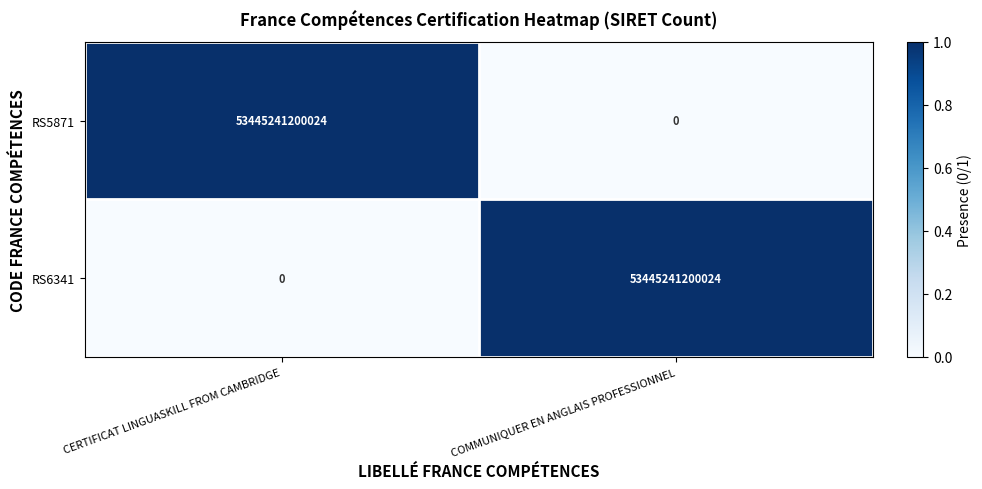

Is it true that RS6341 equals 13411658552490 at COMMUNIQUER EN ANGLAIS PROFESSIONNEL?

False